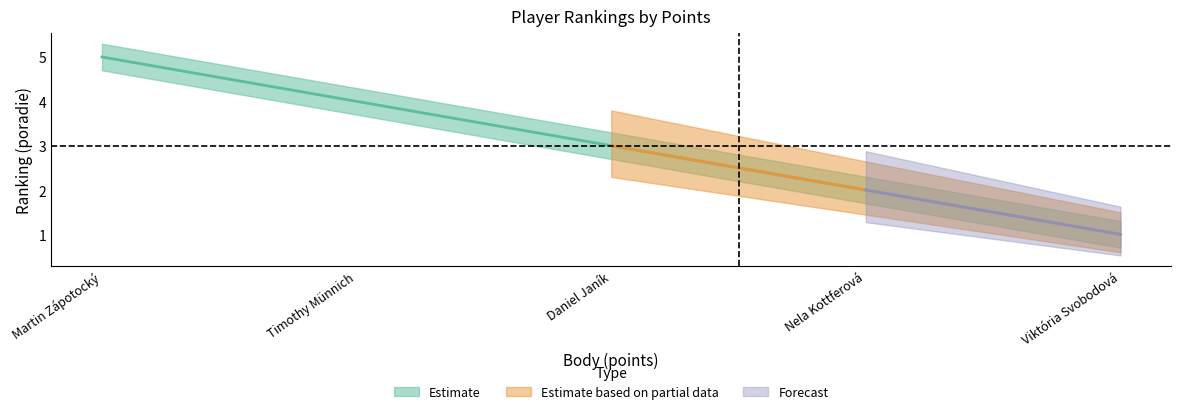

How many values in the poradie_upper series exceed 3?

3